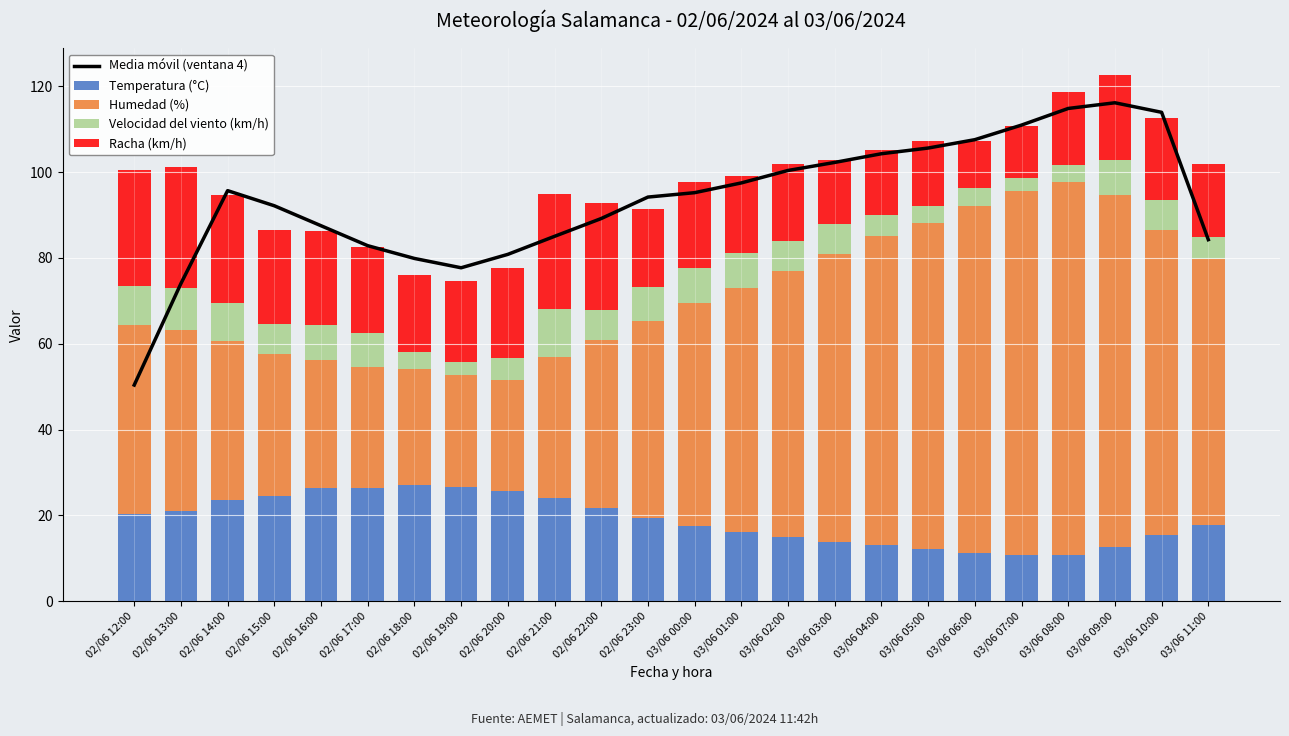

Rank the series by their maximum value, from lowest to highest.

Velocidad del viento (km/h), Temperatura (°C), Racha (km/h), Humedad (%), Media móvil (ventana 4)